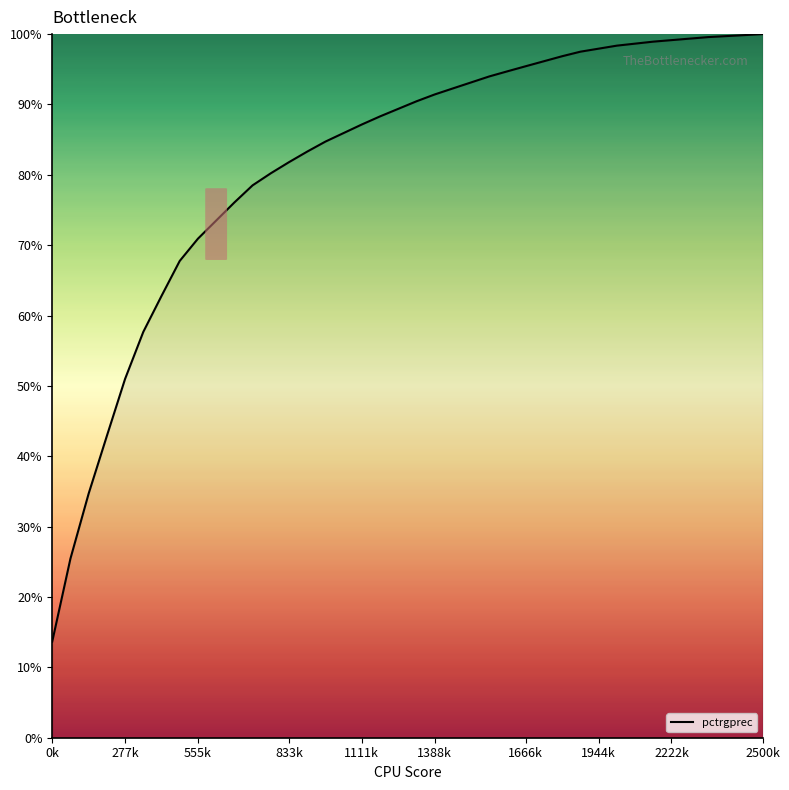

What is the greatest value displayed?

100.0